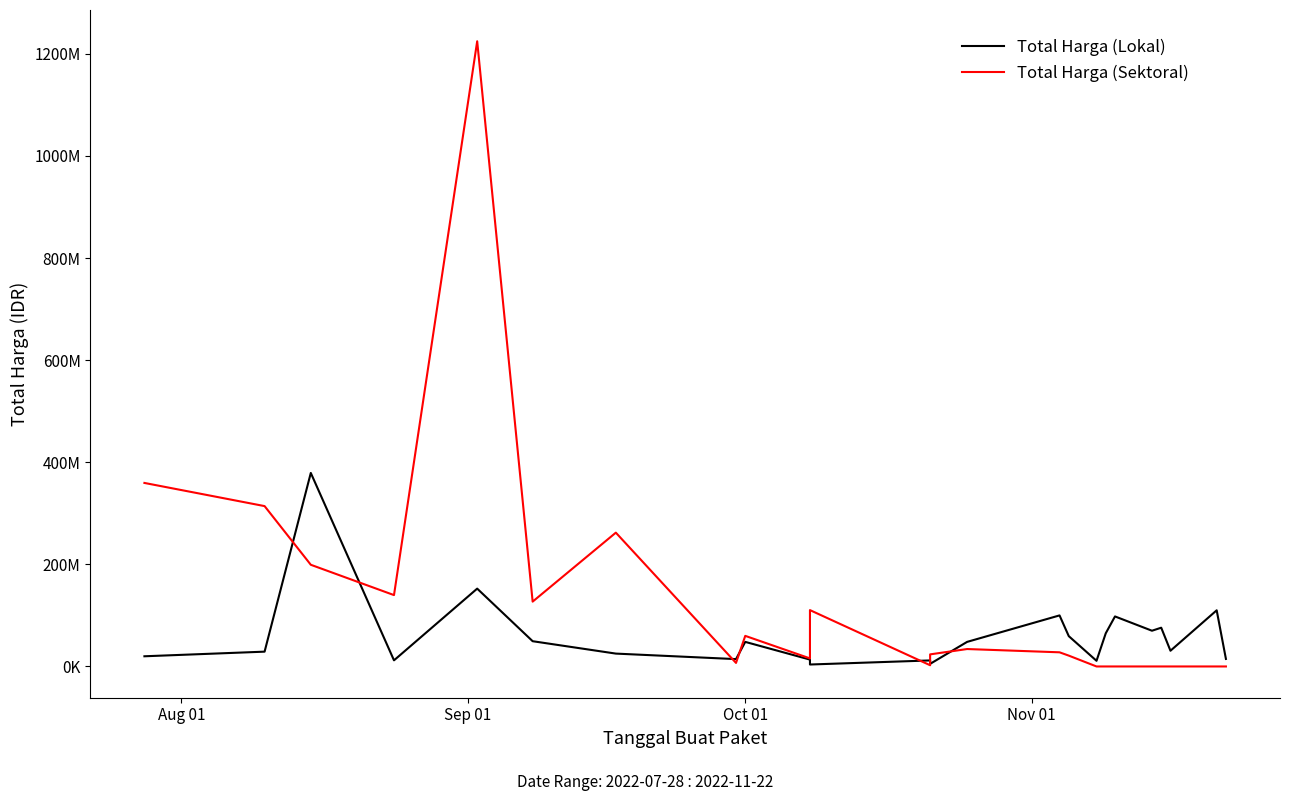

What are all the series names shown in the legend?

Total Harga (Lokal), Total Harga (Sektoral)